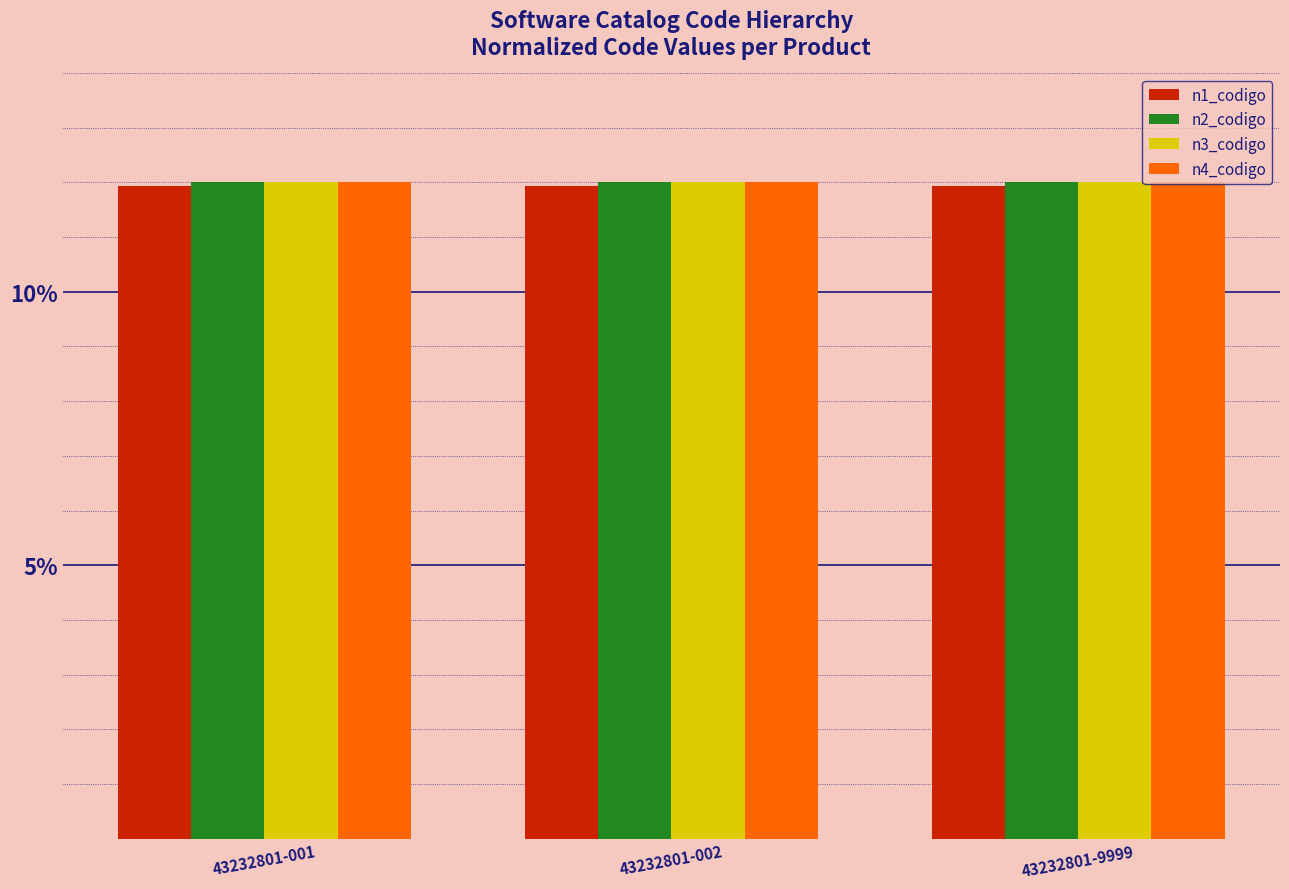

True or false: n4_codigo has a value of 12.0 at 43232801-002.

True